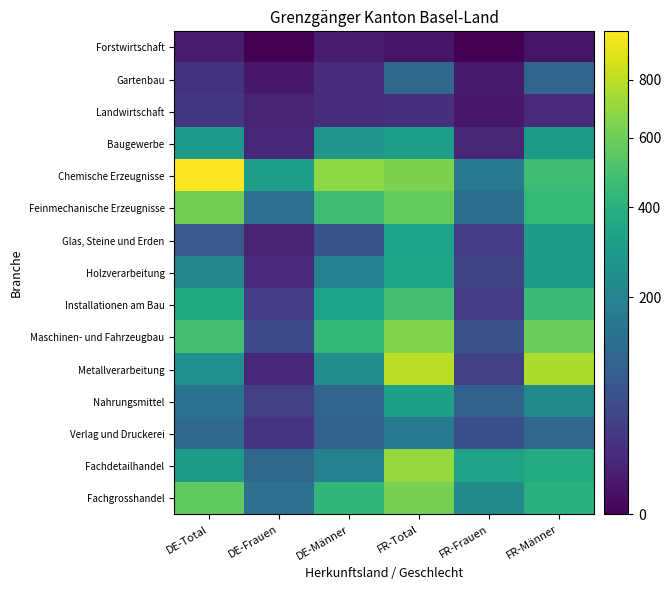

List the series in order of their peak value, highest first.

Chemische Erzeugnisse, Metallverarbeitung, Fachdetailhandel, Maschinen- und Fahrzeugbau, Fachgrosshandel, Feinmechanische Erzeugnisse, Installationen am Bau, Holzverarbeitung, Glas, Steine und Erden, Nahrungsmittel, Baugewerbe, Verlag und Druckerei, Gartenbau, Landwirtschaft, Forstwirtschaft